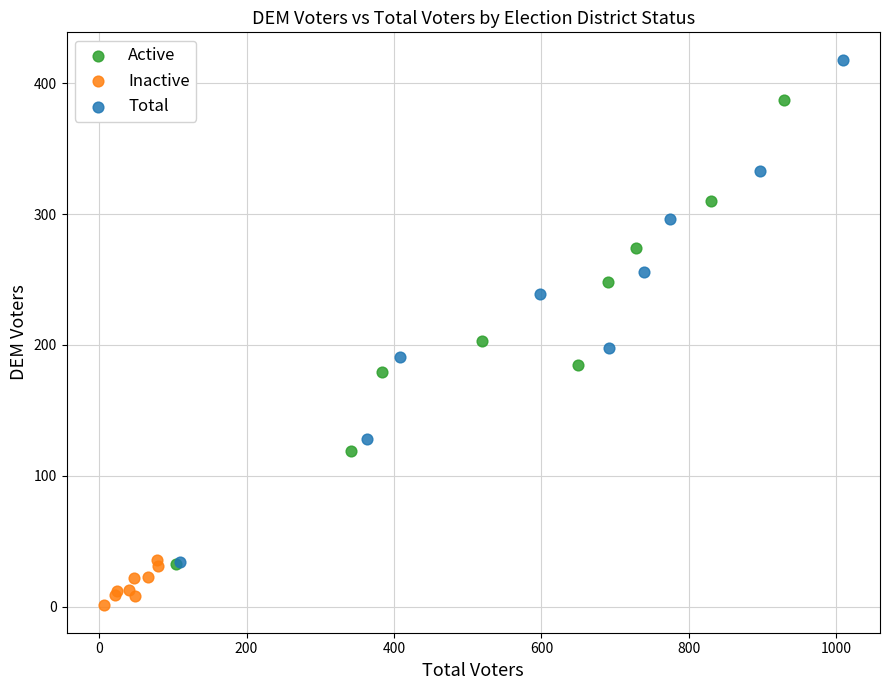

Which series reaches the minimum Y coordinate?

Inactive